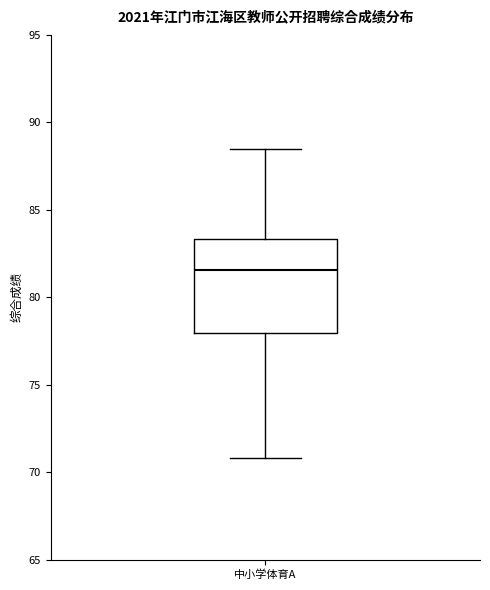

Where does the upper whisker of the box for 中小学体育A end on the y-axis? The values are not printed on the chart, so give them approximately, as read against the axis.

88.5